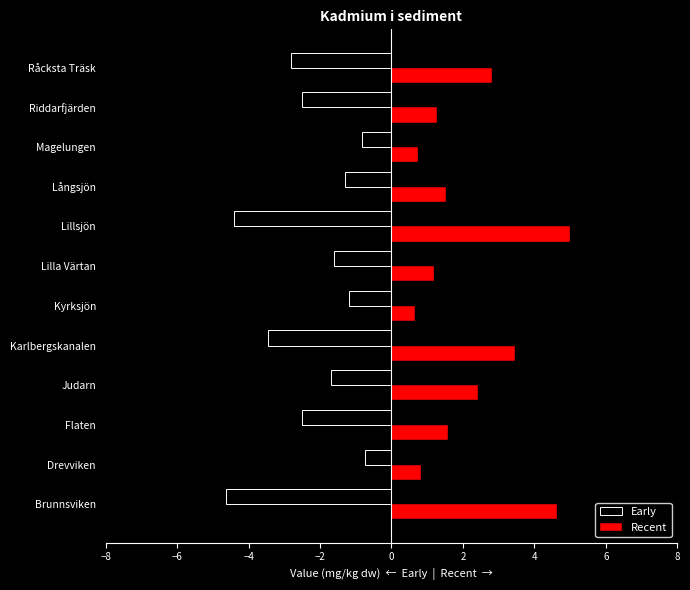

Rank the series at Brunnsviken from highest to lowest value.

Recent, Early